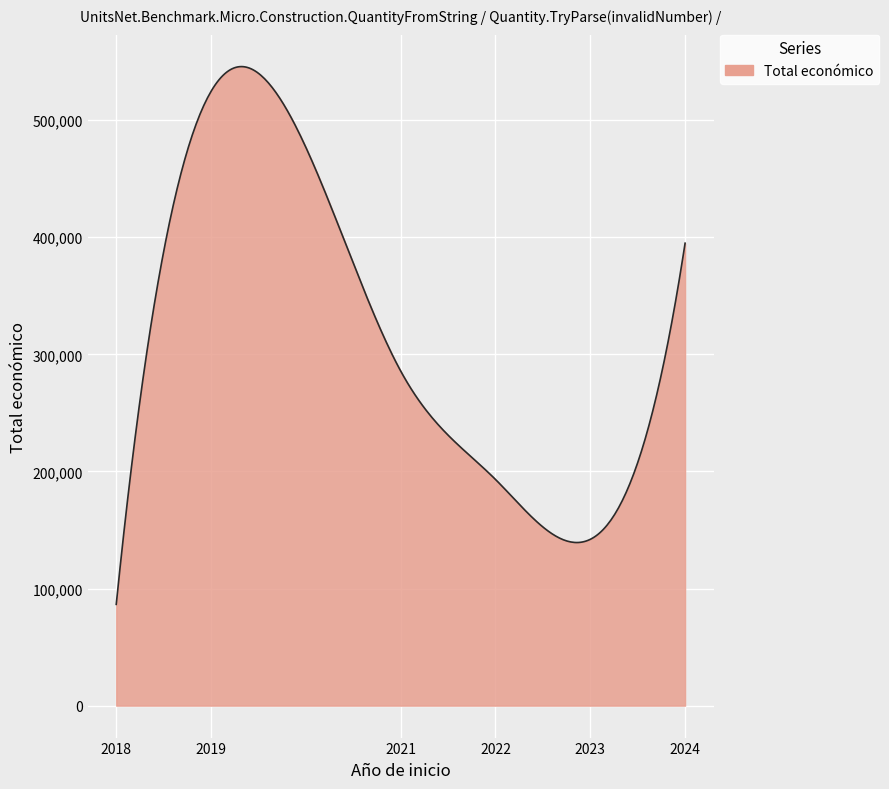

Count the number of categories in the chart.

300